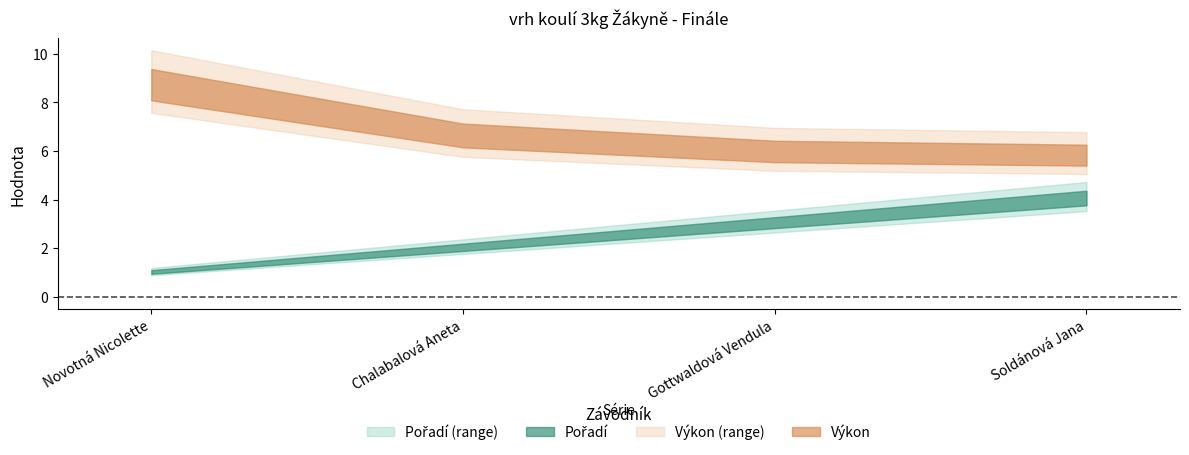

What is the minimum value for Pořadí?

1.0